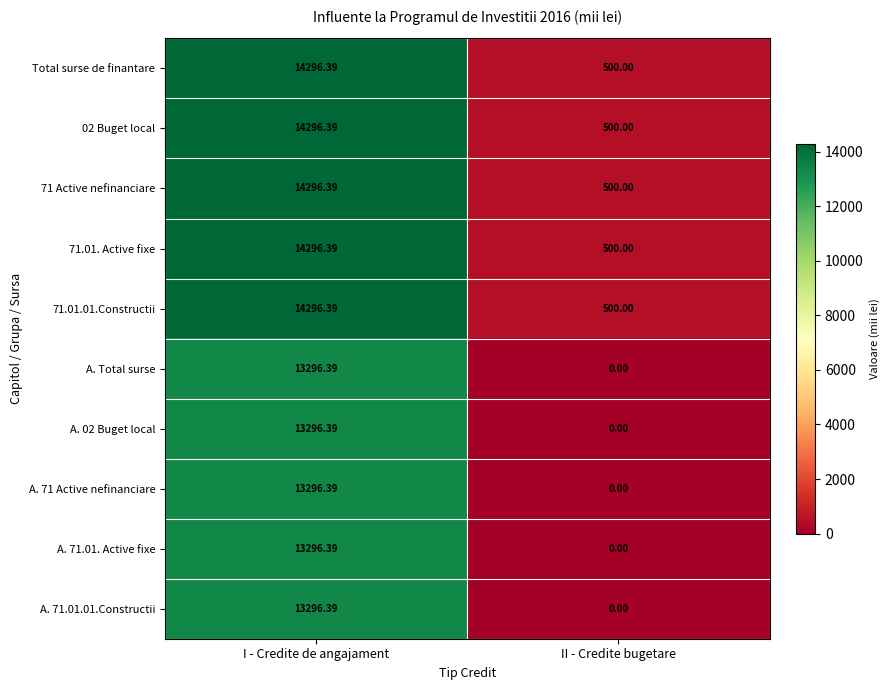

Where is 02 Buget local nearest to the value 7398?

II - Credite bugetare